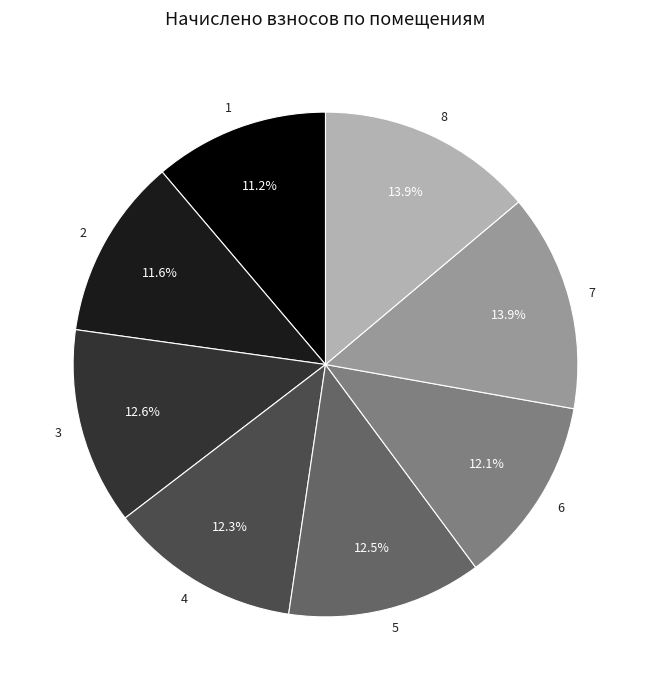

How many slices are in this pie chart?

8